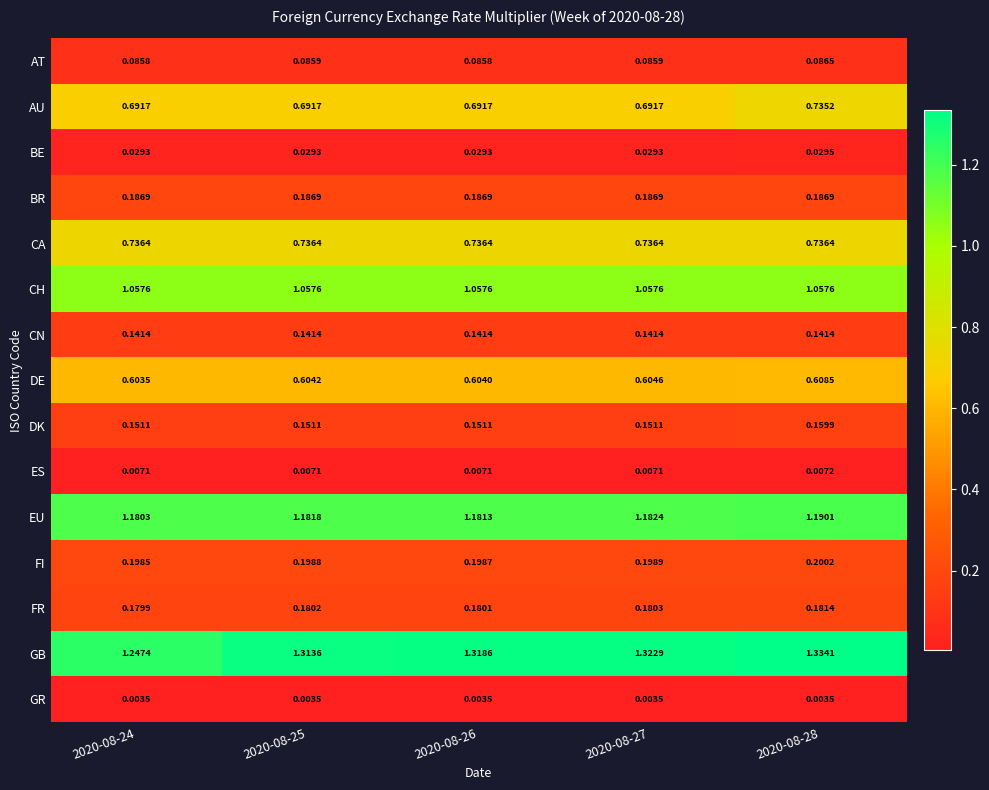

Which series has the largest total across all categories?

GB